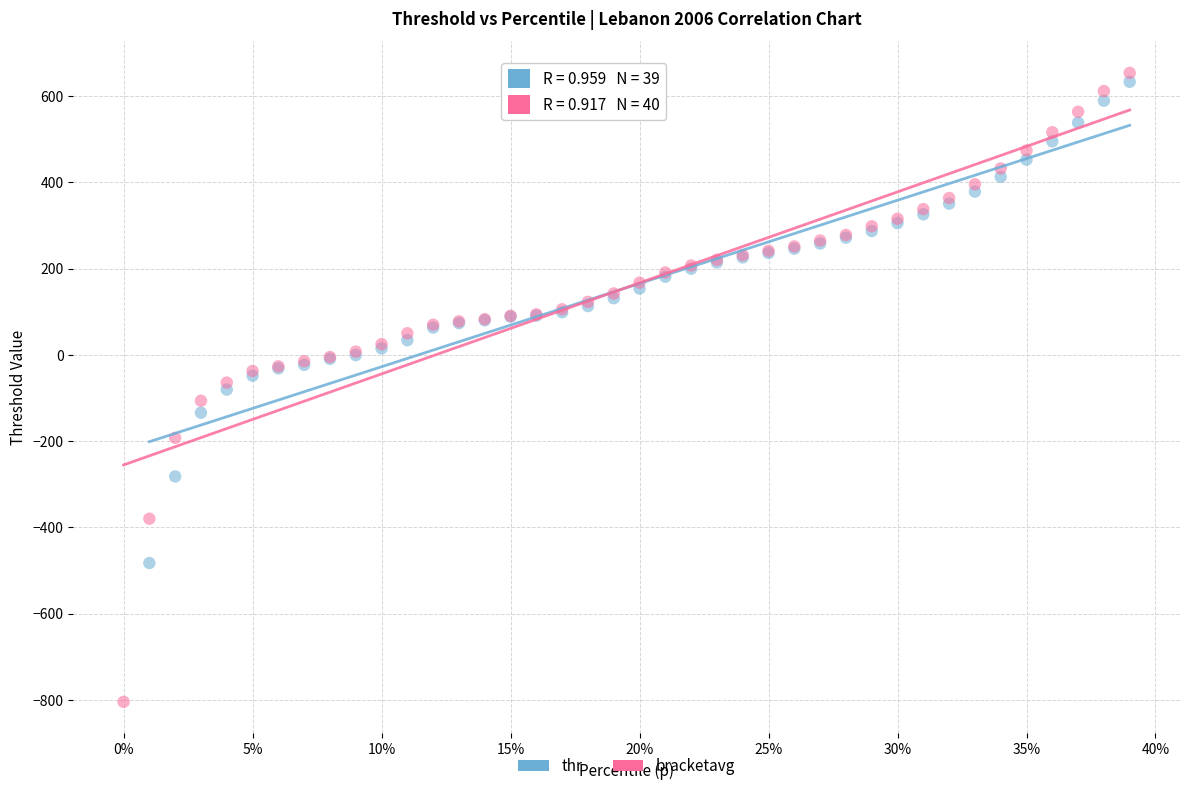

Which series has the widest spread of Y values?

bracketavg